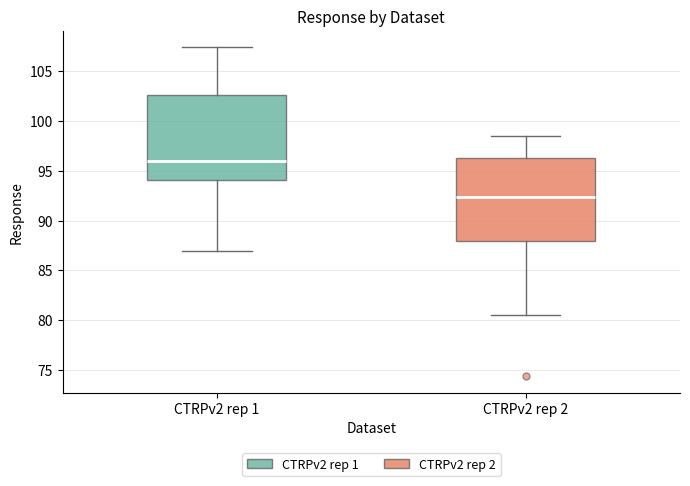

Where does the upper whisker of the box for CTRPv2 rep 2 end on the y-axis? The values are not printed on the chart, so give them approximately, as read against the axis.

98.5